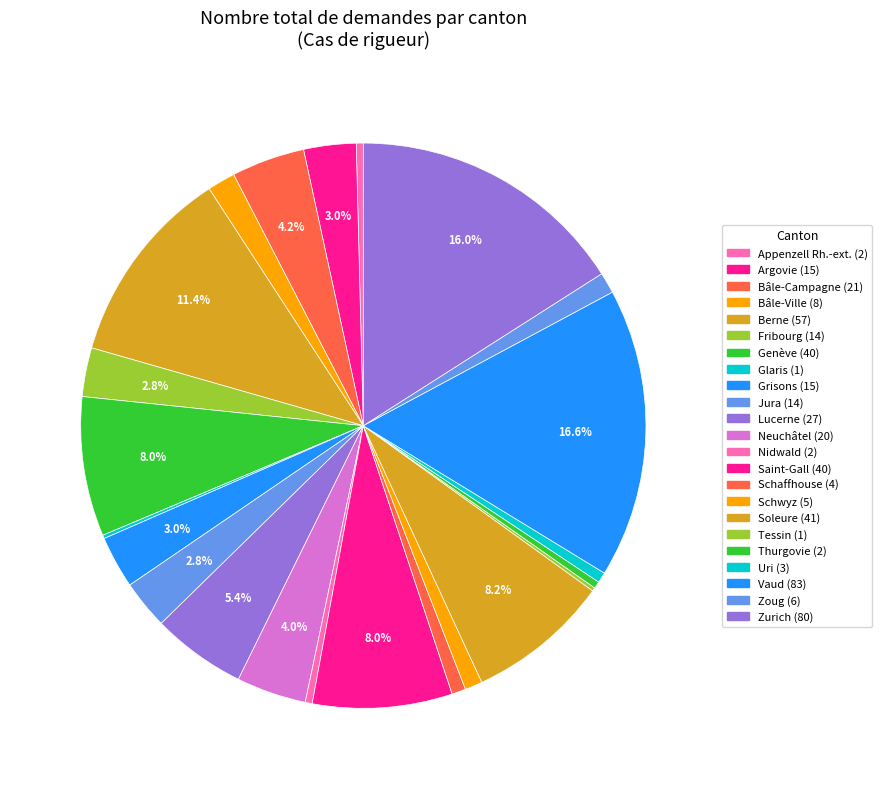

How much of the chart is everything except Neuchâtel?

96.0%